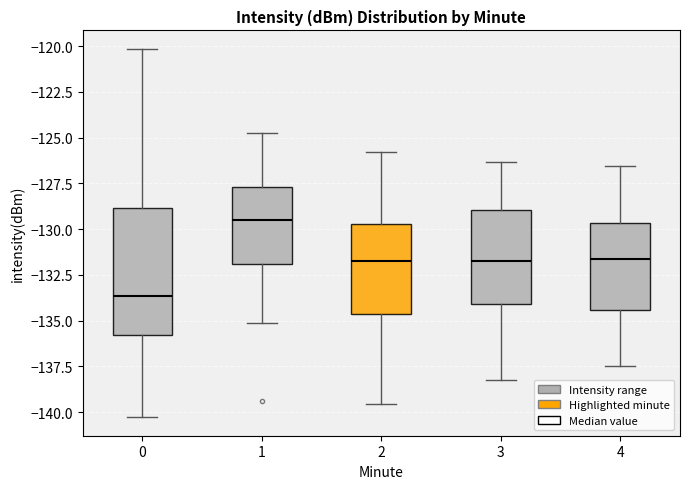

Reading left to right, transcribe this box plot: for each box, give where its median line is, the range the box spans, and where its two whiskers end, as read against the y-axis. The values are not printed on the chart, so give them approximately, as read against the axis.

0: median -133.5, box -136.0 to -129.0, whiskers -140.5 to -120.0
1: median -129.5, box -132.0 to -127.5, whiskers -135.0 to -125.0
2: median -131.5, box -134.5 to -129.5, whiskers -139.5 to -126.0
3: median -131.5, box -134.0 to -129.0, whiskers -138.0 to -126.5
4: median -131.5, box -134.5 to -129.5, whiskers -137.5 to -126.5